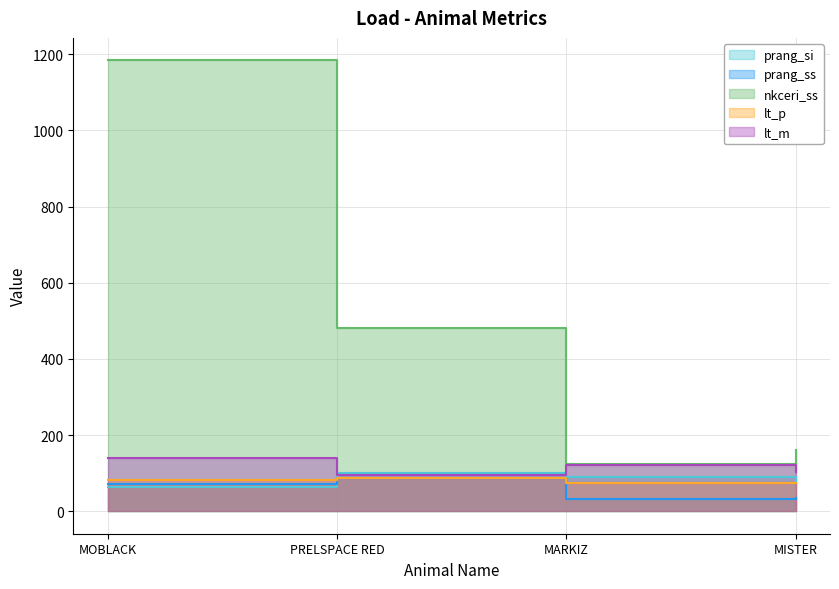

The value of prang_si at MARKIZ is 43. True or false?

False